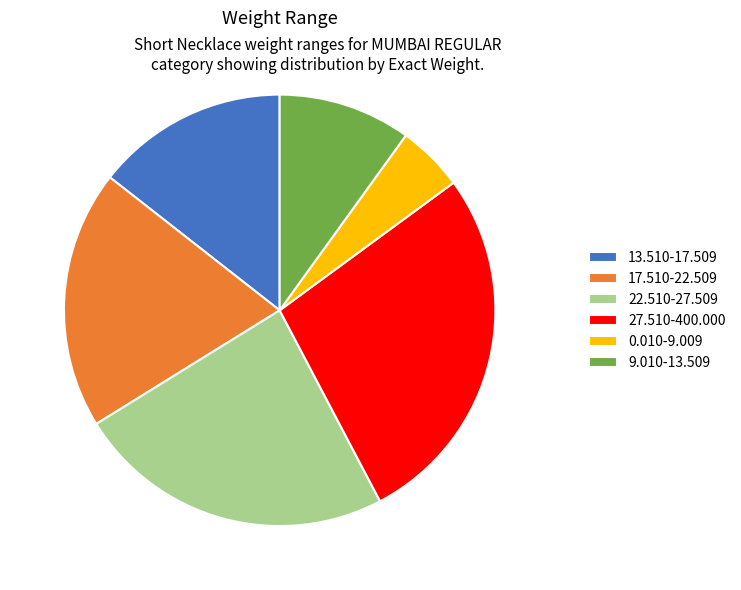

The 22.510-27.509 slice represents 24% of the pie. True or false?

True